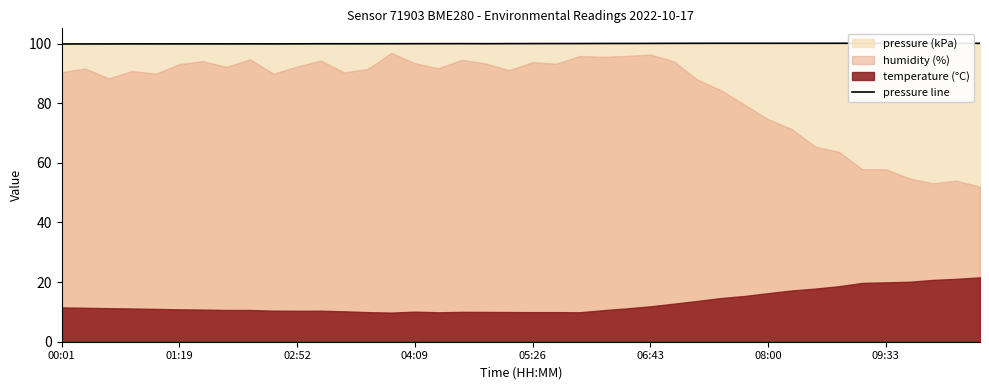

What is the lowest value of the pressure line series?

99.8